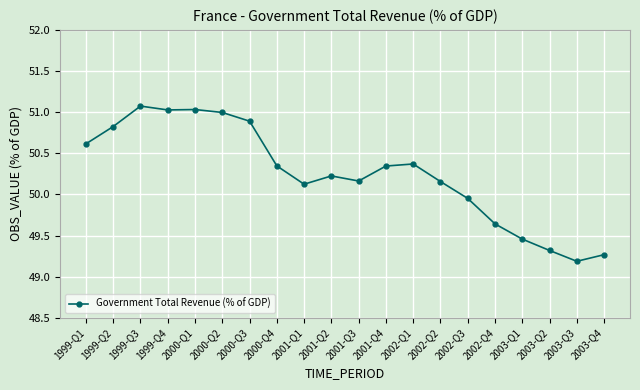

The chart shows a value of 50.1 at 2001-Q1. True or false?

True